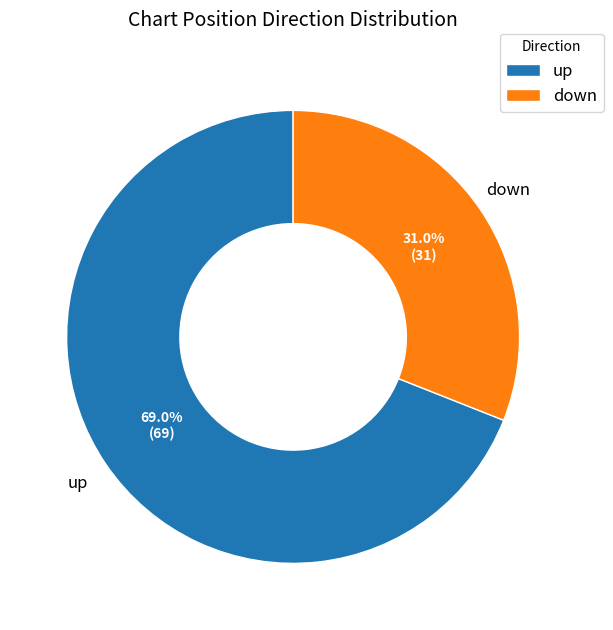

To the nearest percent, what percentage of the pie is up?

69%